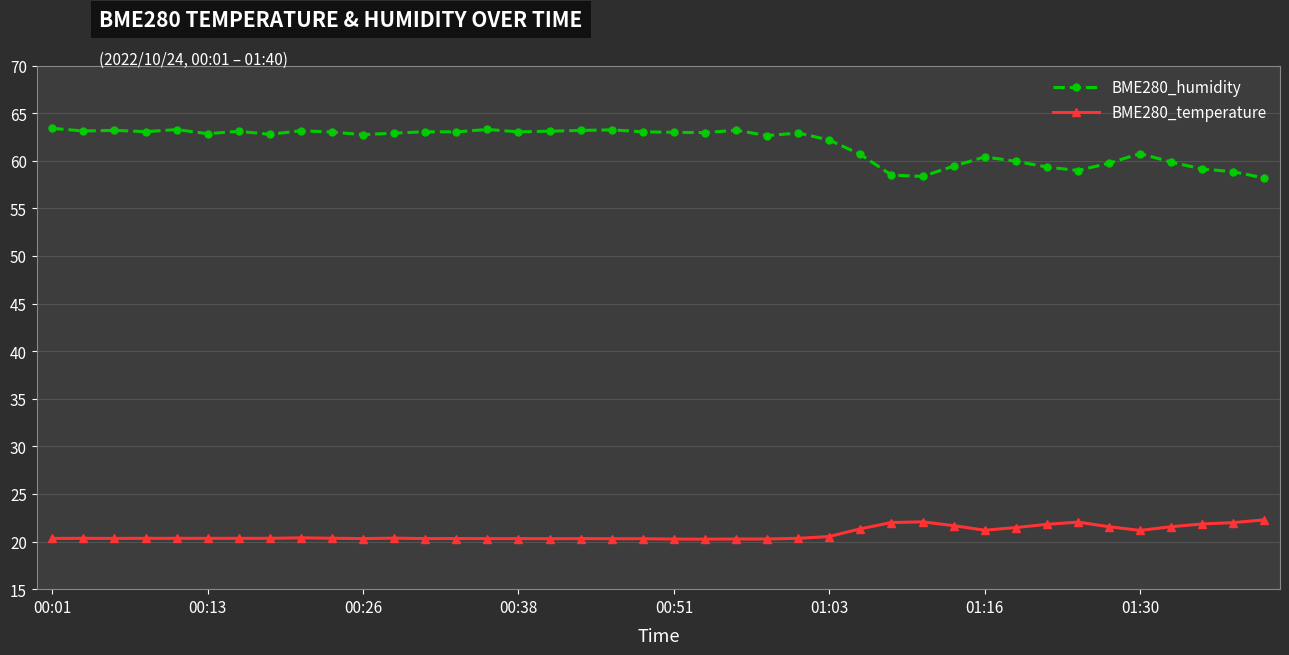

True or false: BME280_humidity has more than 2 interior local peaks.

True